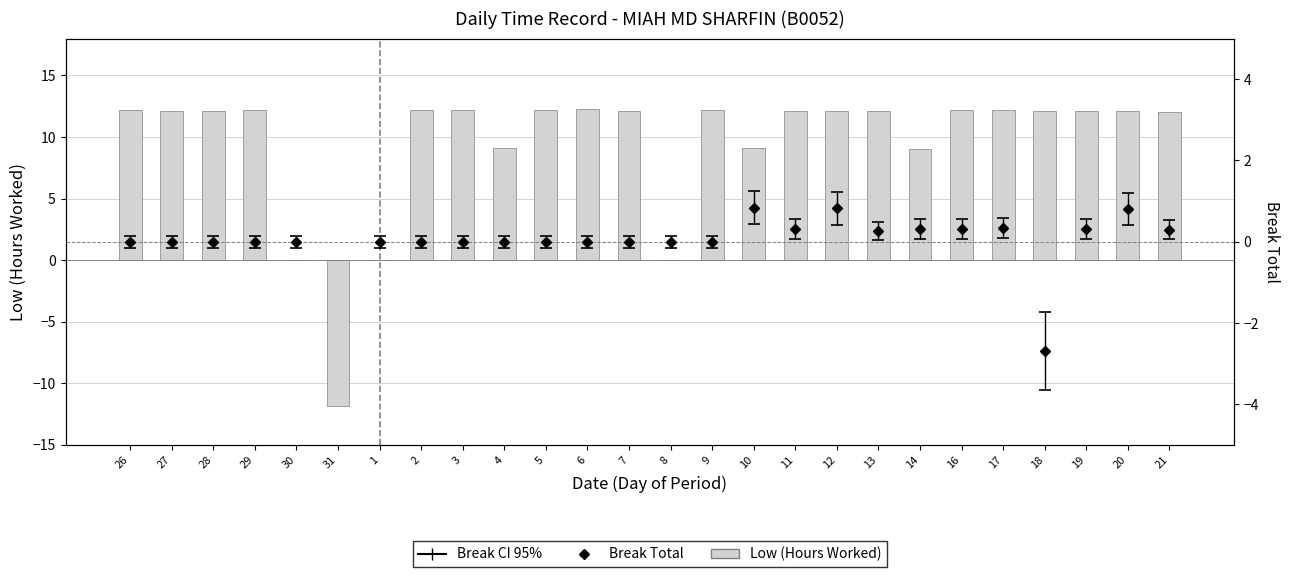

Are the bars horizontal?

No